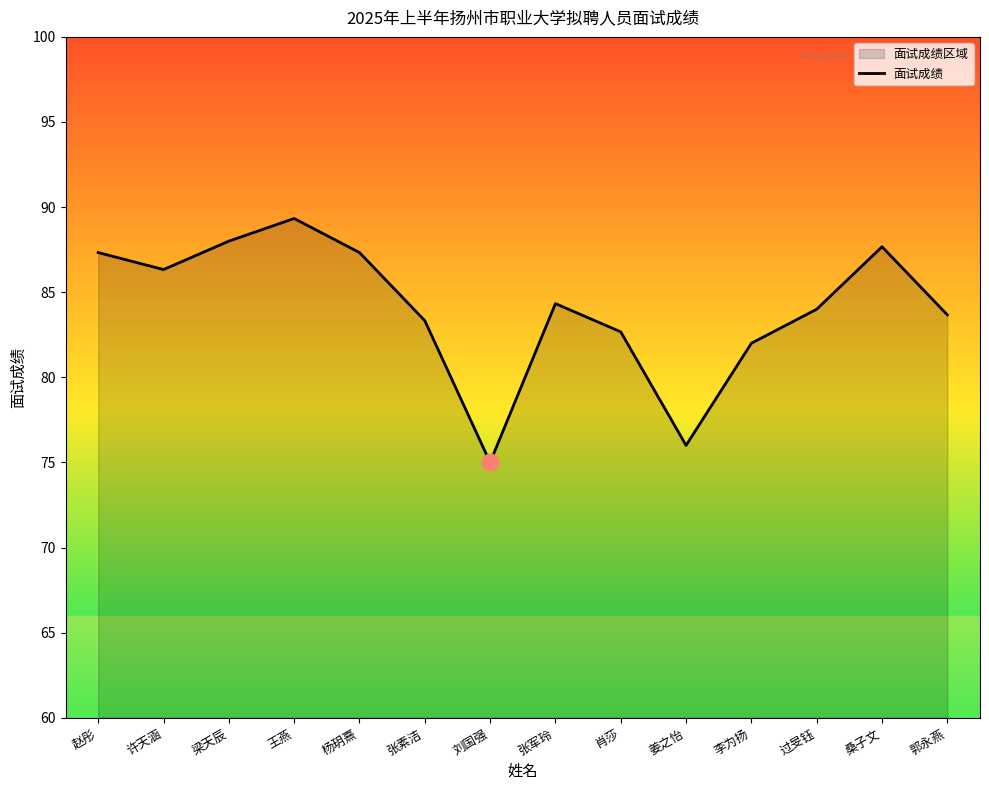

Rank the categories by value from highest to lowest.

王燕, 梁天辰, 桑子文, 赵彤, 杨玥熹, 许天涵, 张军玲, 过旻钰, 郭永燕, 张素洁, 肖莎, 李为扬, 姜之怡, 刘国强